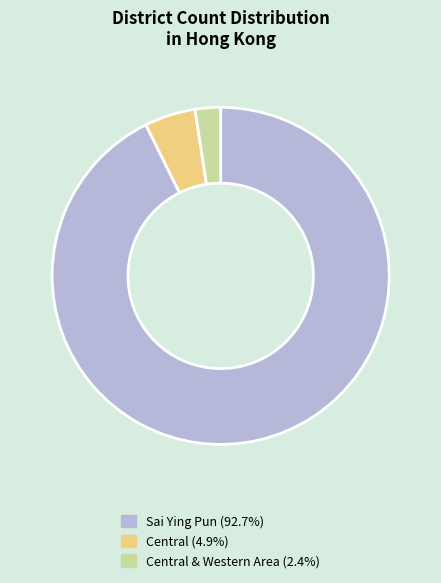

Is there a majority slice in this chart?

Yes